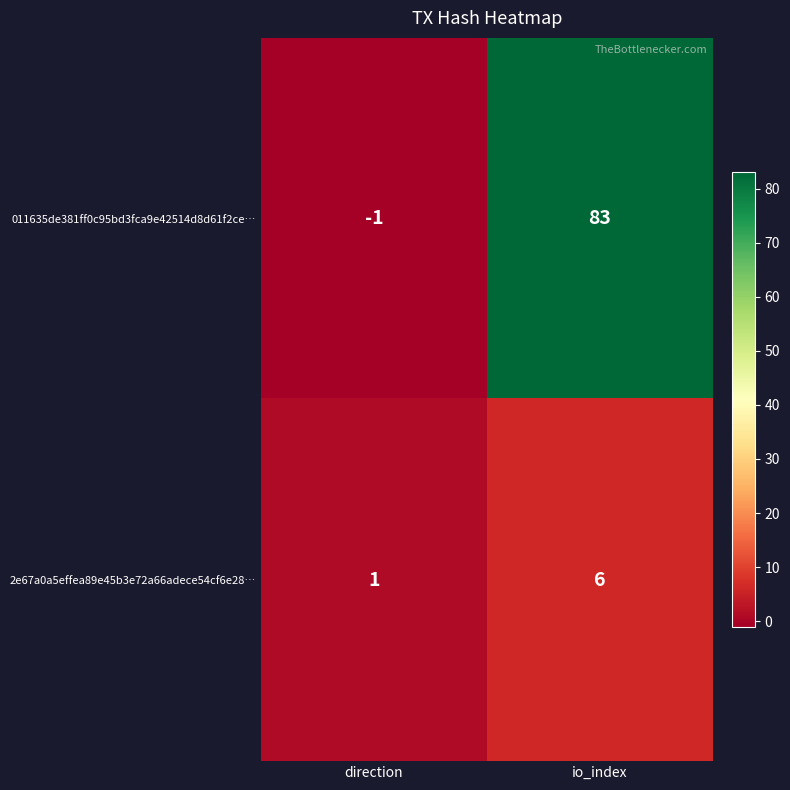

Rank the categories by 011635de381ff0c95bd3fca9e42514d8d61f2ce… value from lowest to highest.

direction, io_index